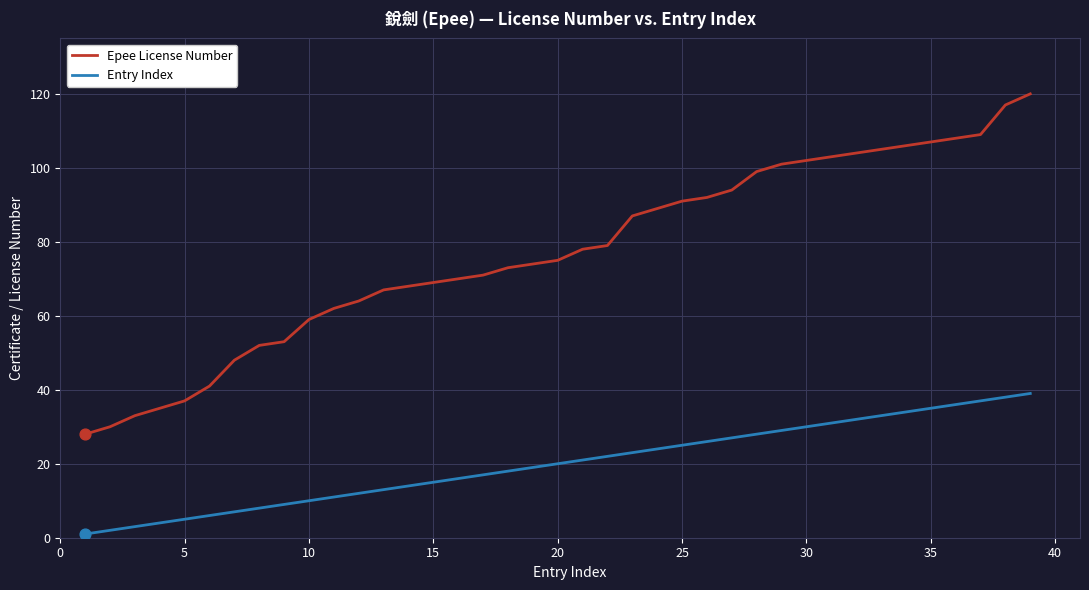

Which series has the largest total across all categories?

Epee License Number